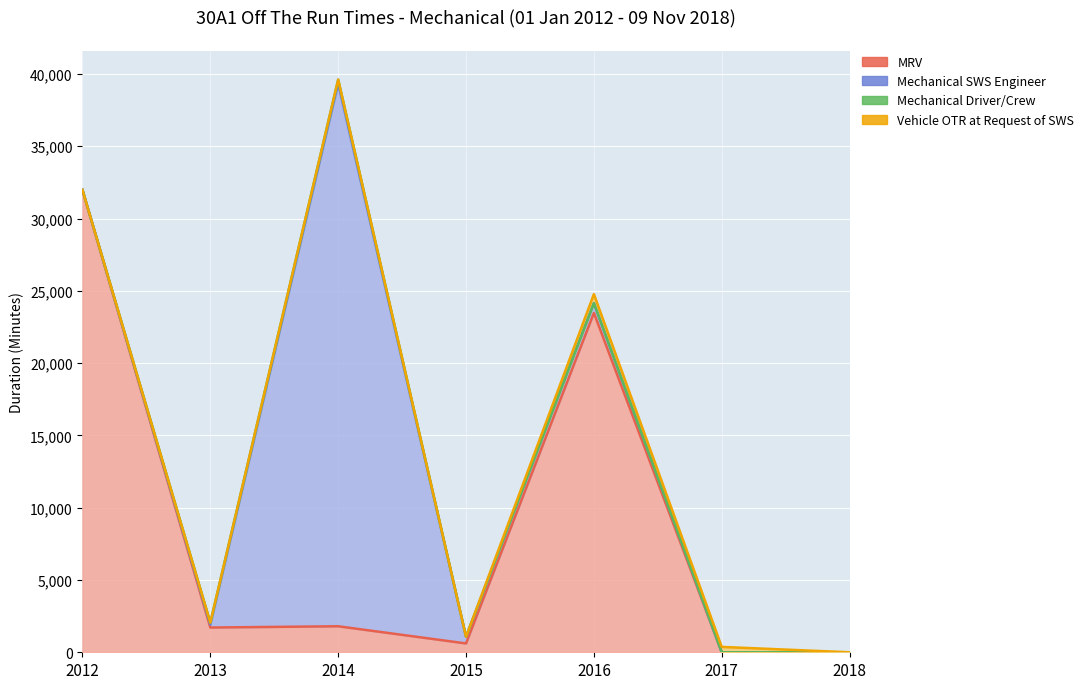

Where is Mechanical Driver/Crew nearest to the value 135?

2013